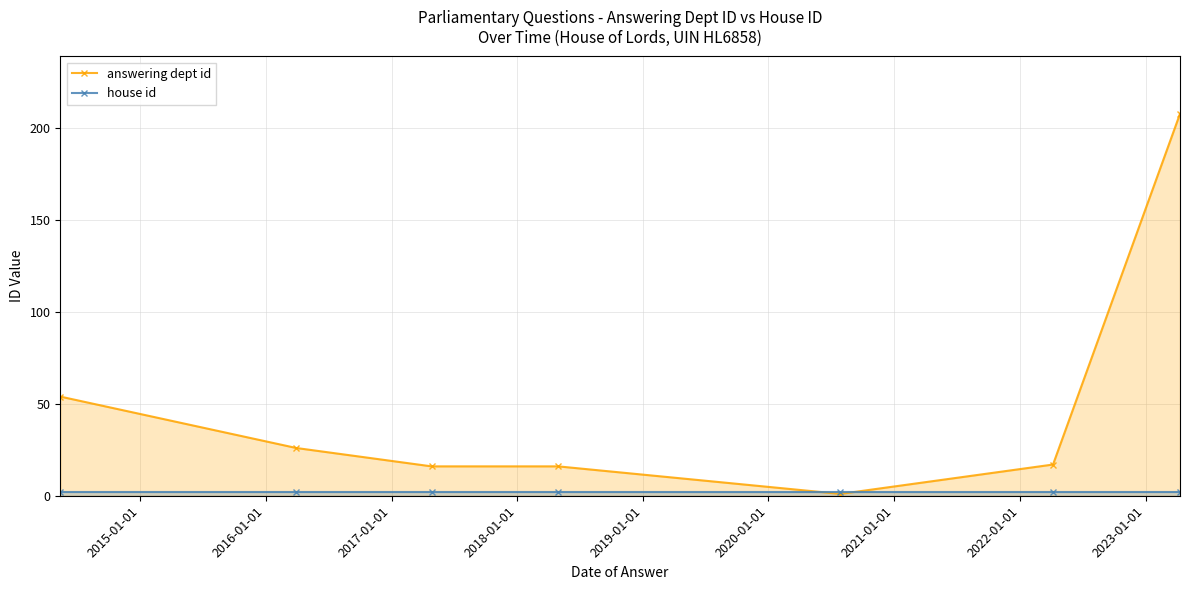

What is the value of the answering dept id point at the 6th from the left?

17